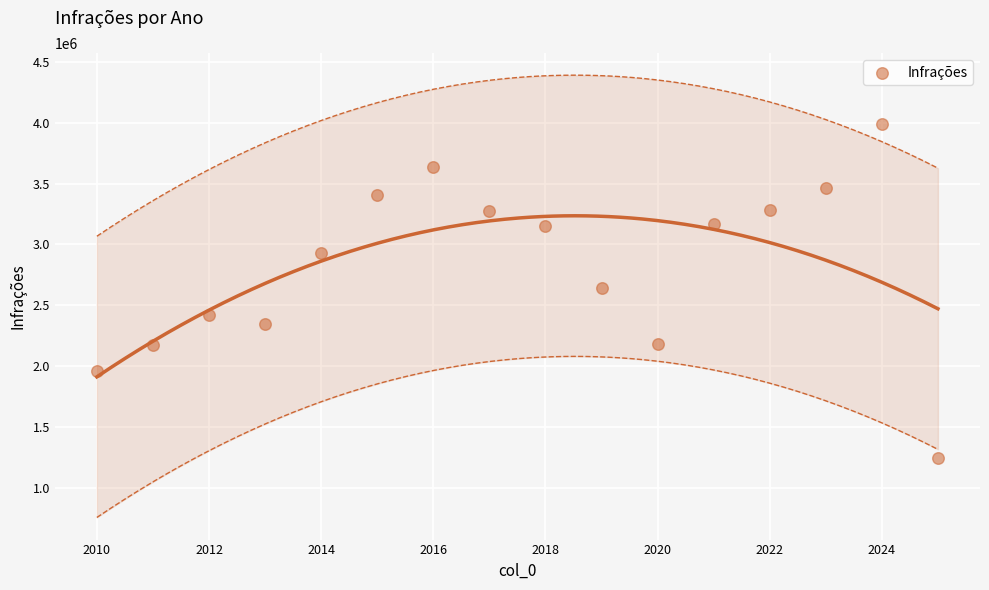

What is the range of X values (max minus min)?

15